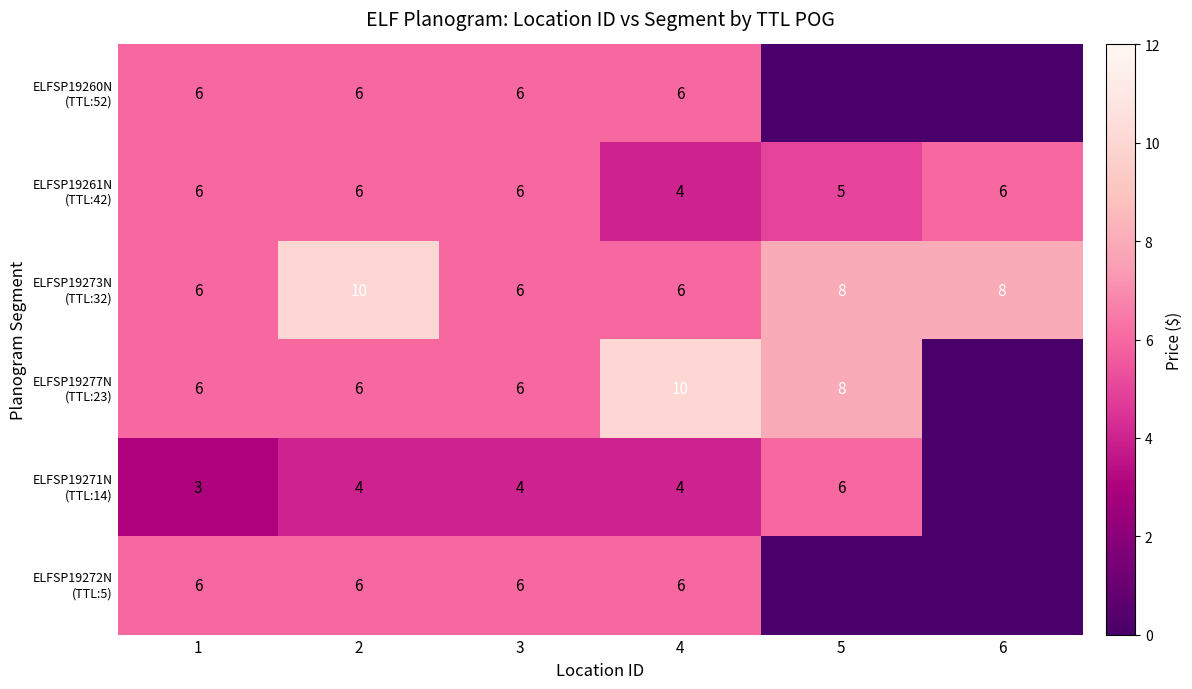

What is the total value across all series at 1?

33